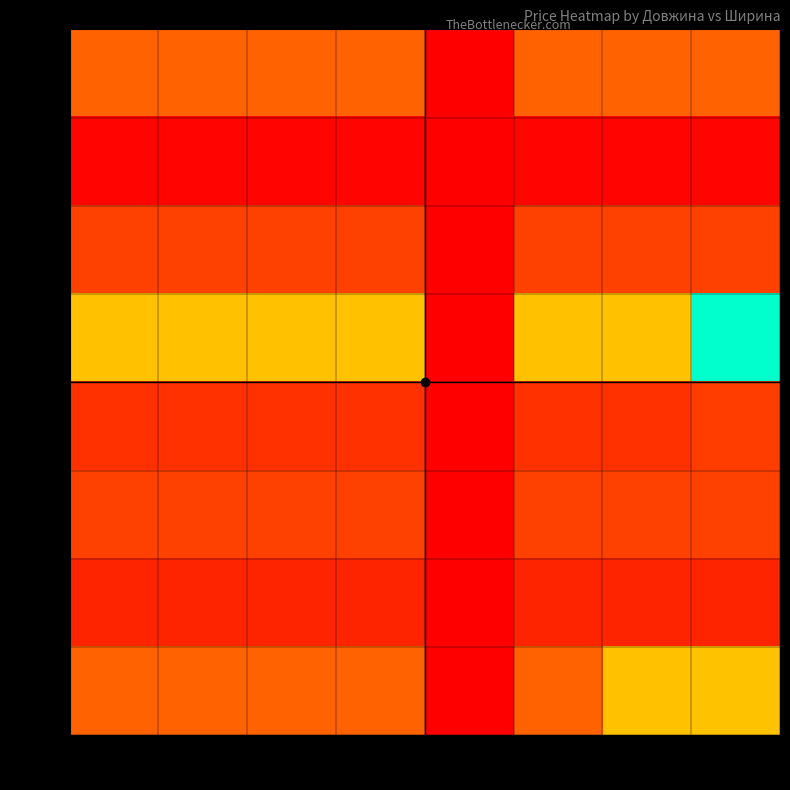

How many distinct data groups are displayed?

8